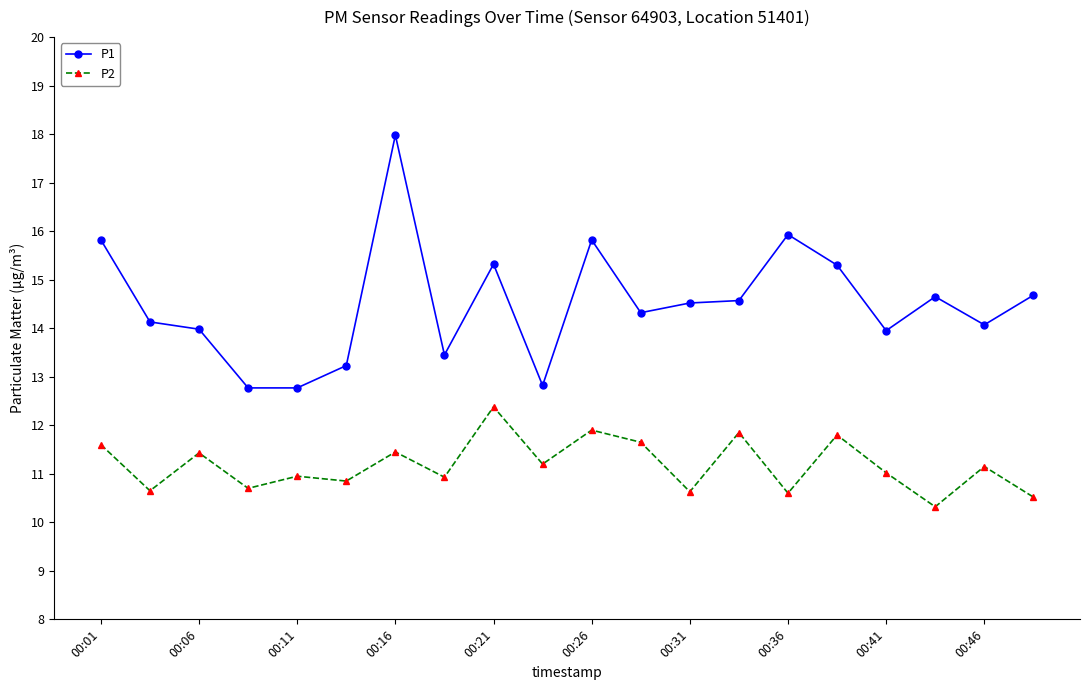

True or false: P1 and P2 cross at least once.

False